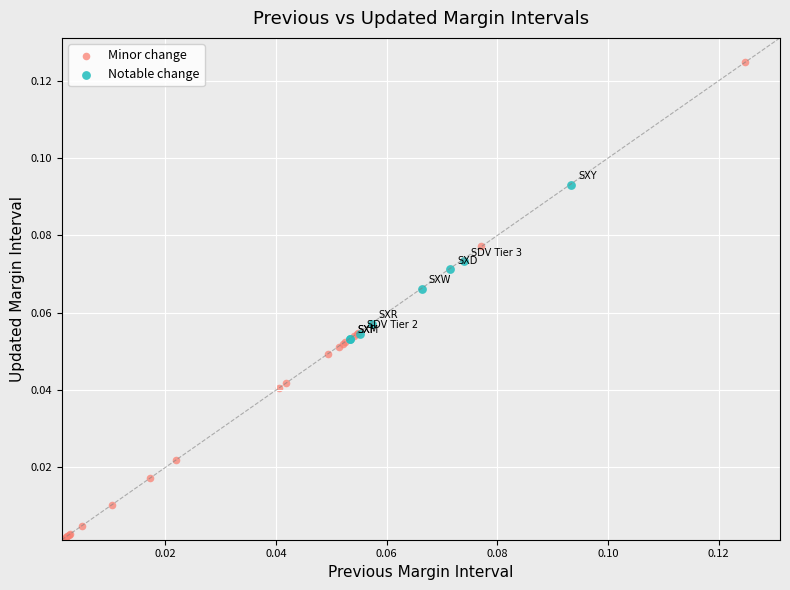

Which series reaches the maximum Y coordinate?

Minor change